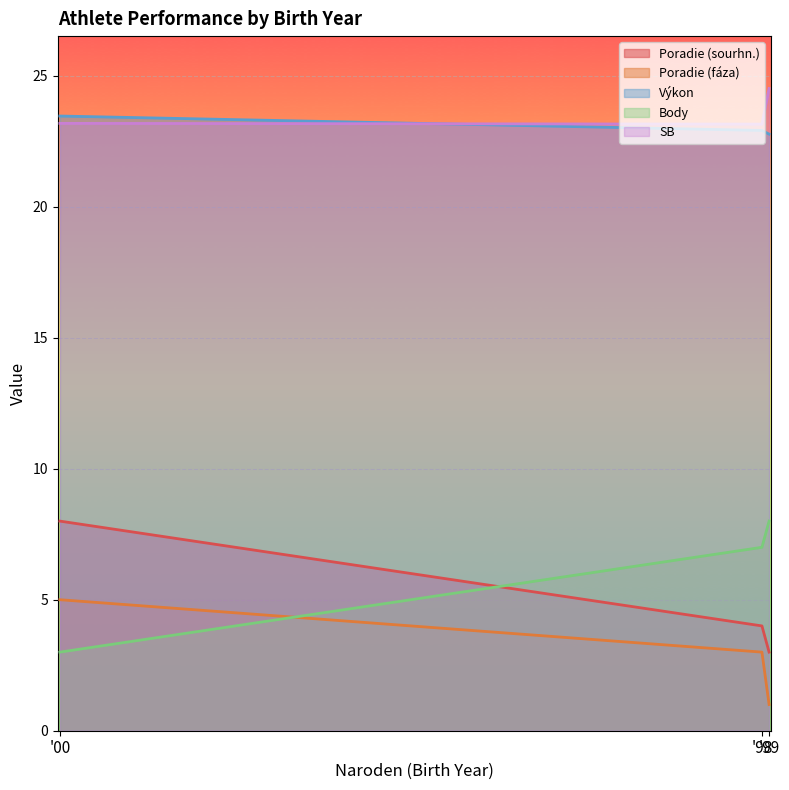

At how many categories does at least one series exceed 14?

3